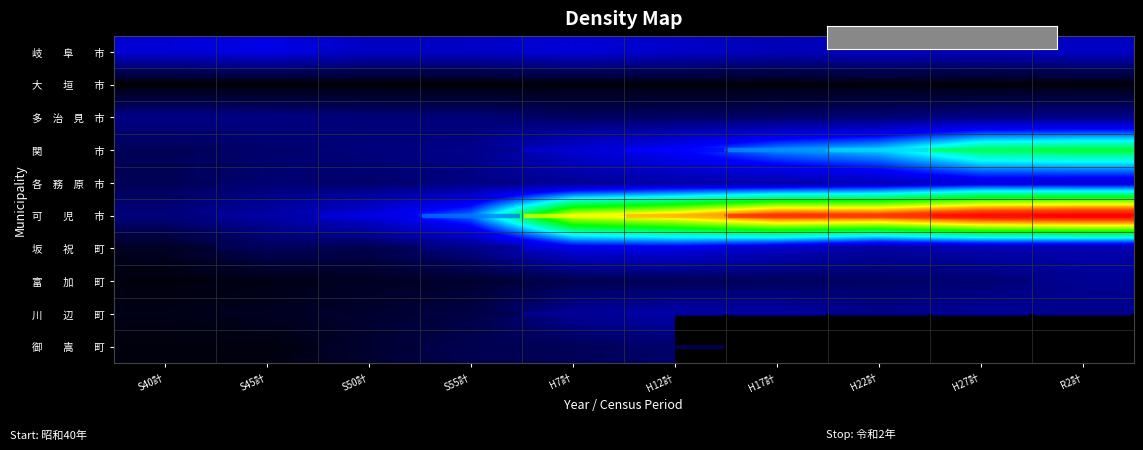

Where does the 多 治 見 市 series first go above 515?

S40計